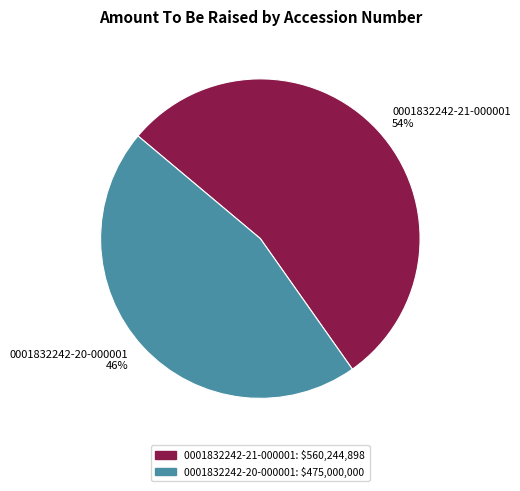

To the nearest percent, what is the difference between the largest and smallest slice percentages?

8%